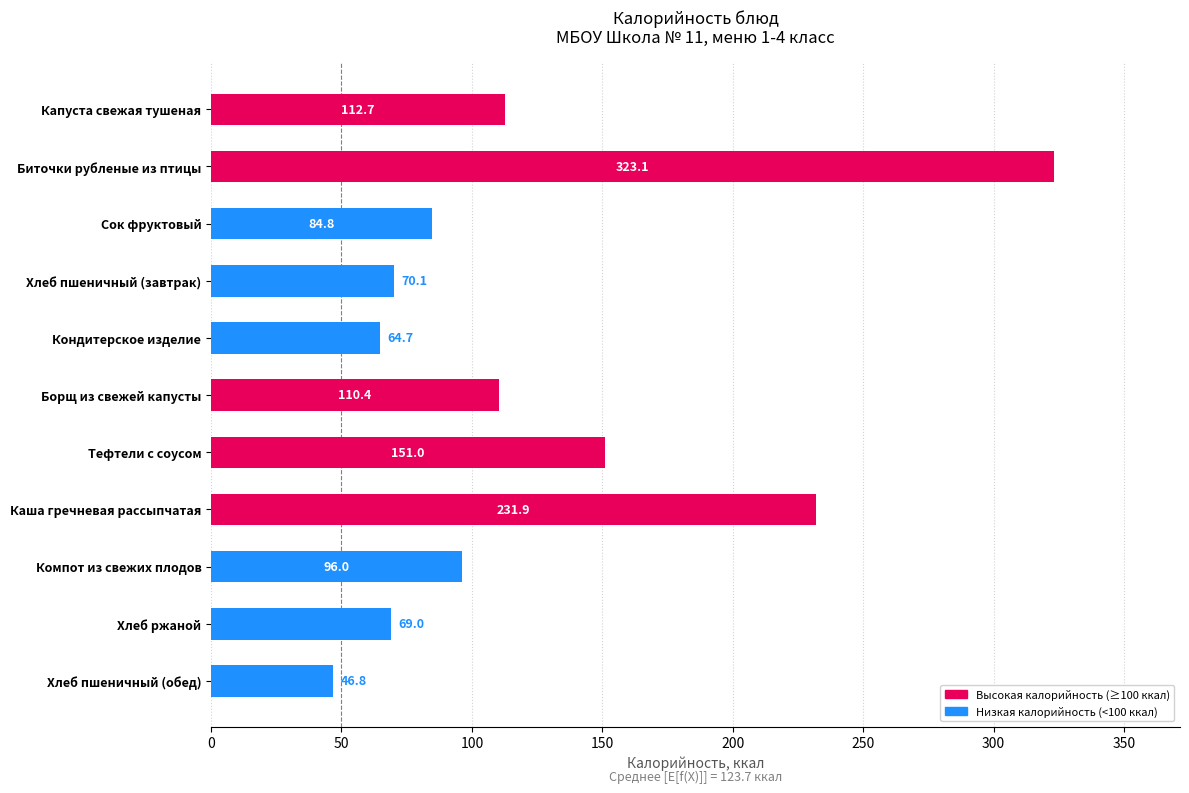

Which label corresponds to the largest value in the chart?

Биточки рубленые из птицы